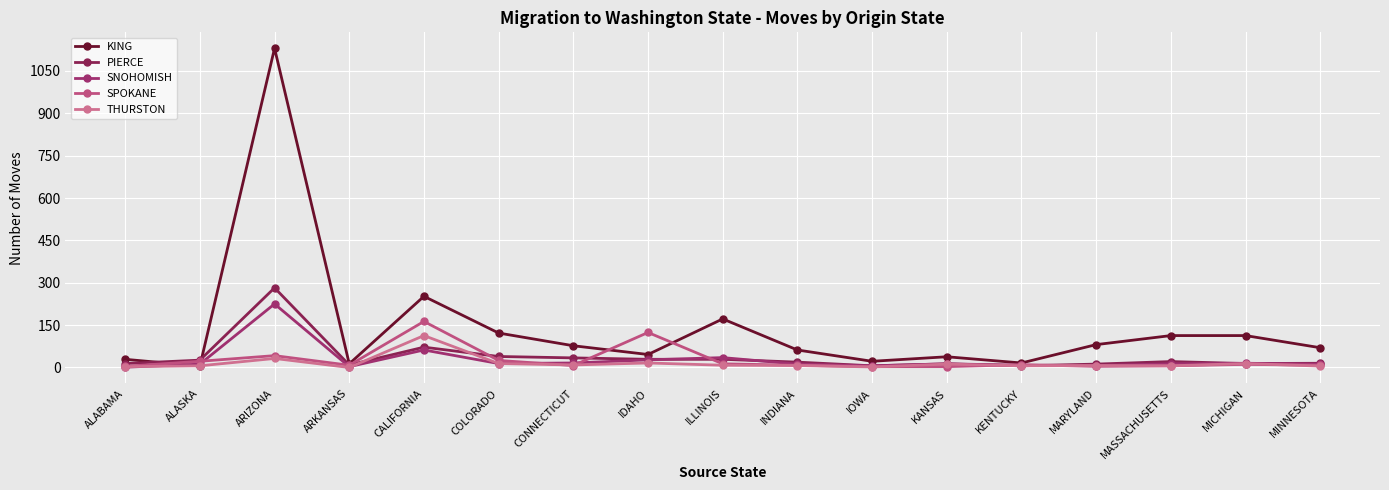

At how many categories does at least one series exceed 810?

1